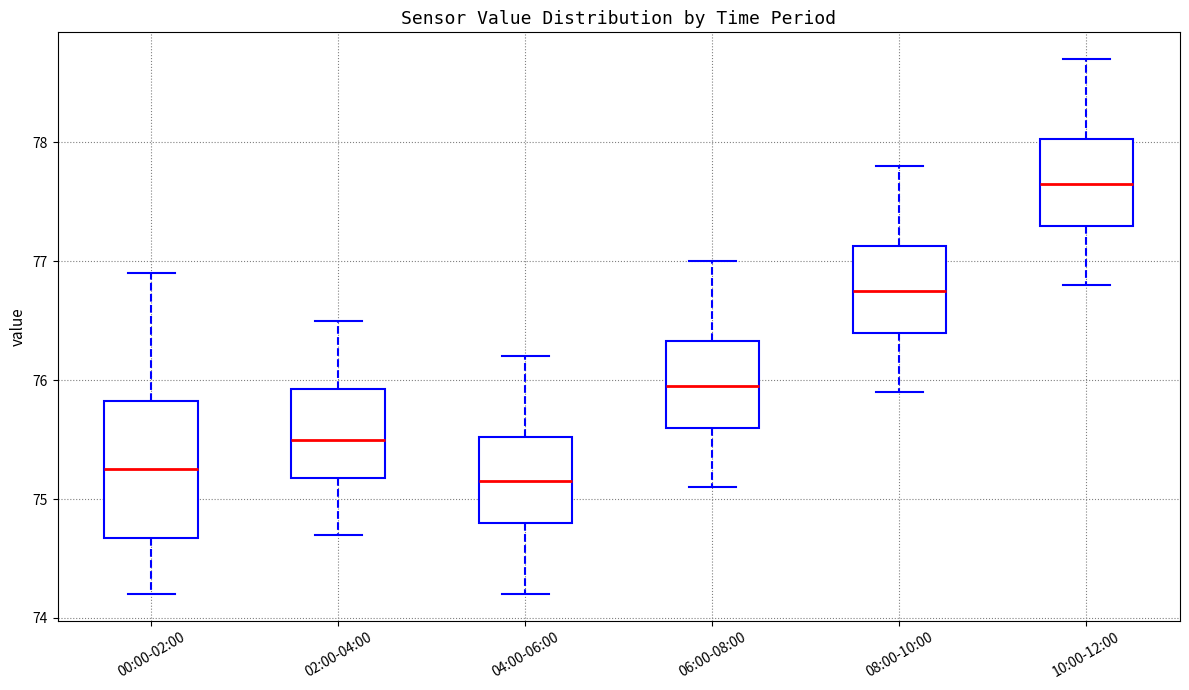

Where does the upper whisker of the box for 02:00-04:00 end on the y-axis? The values are not printed on the chart, so give them approximately, as read against the axis.

76.5